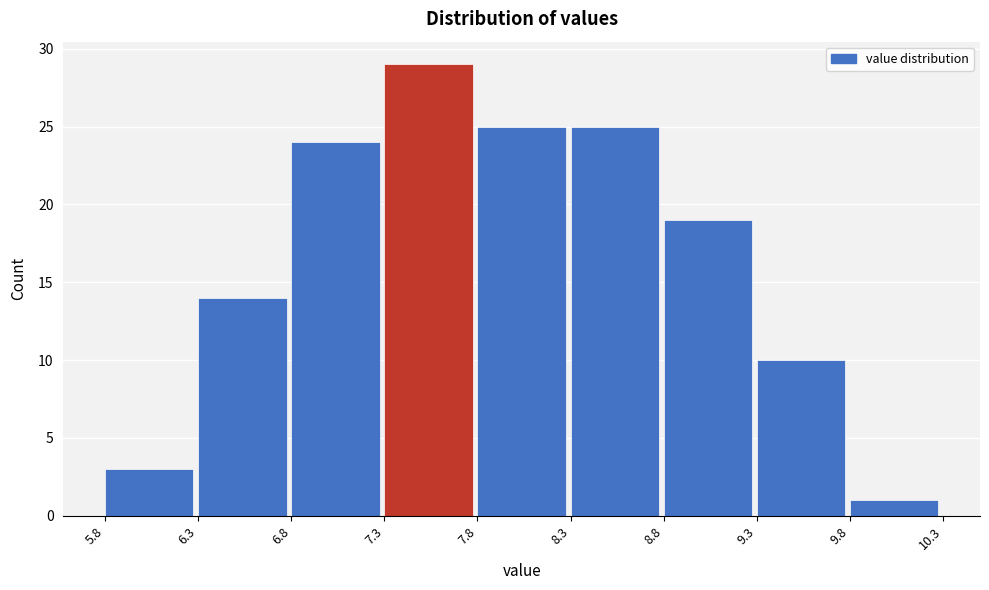

What is the height of the bar covering 6.8 to 7.3 on the x-axis? The values are not printed on the chart, so give them approximately, as read against the axis.

24